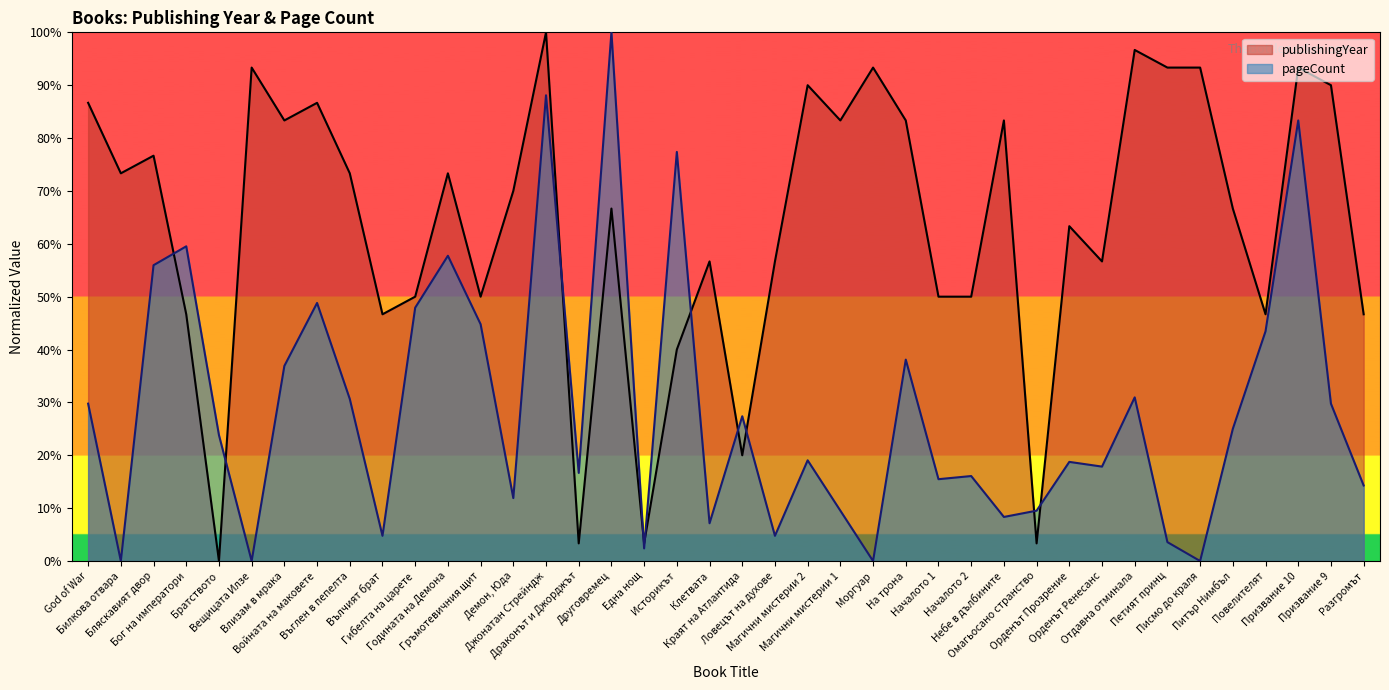

True or false: the data has more than 1 interior local peaks.

True